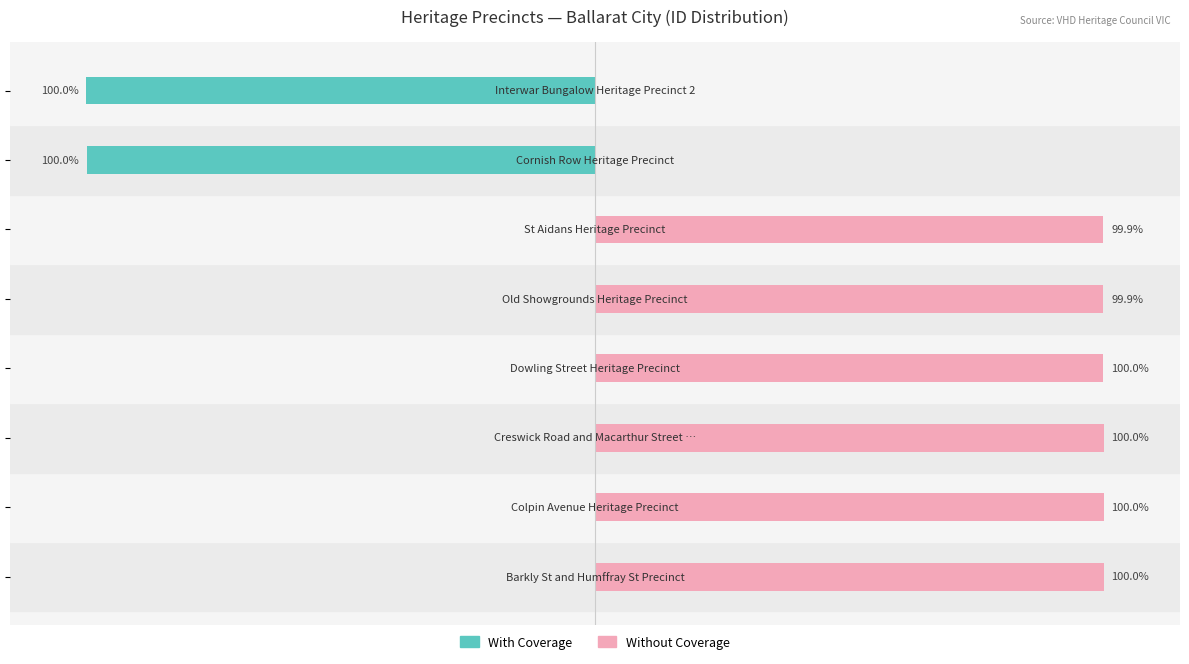

What is the label of the 6th bar from the left?

100